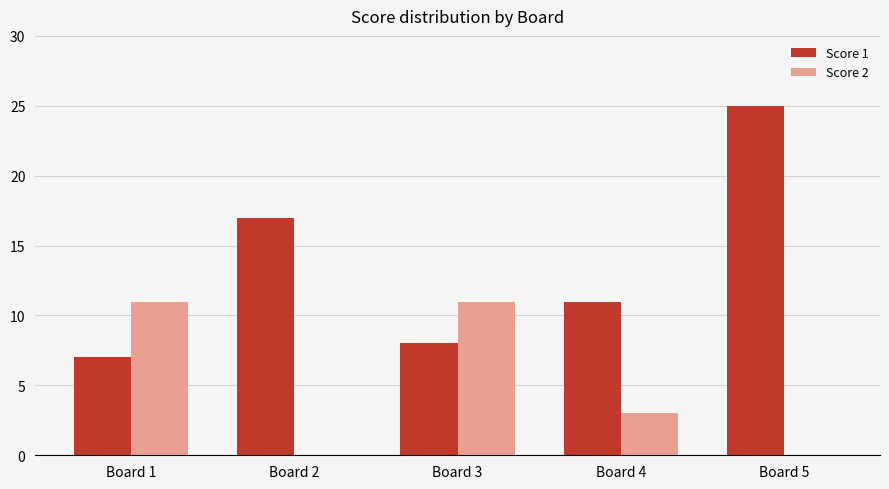

What is the sum of all Score 2 values?

25